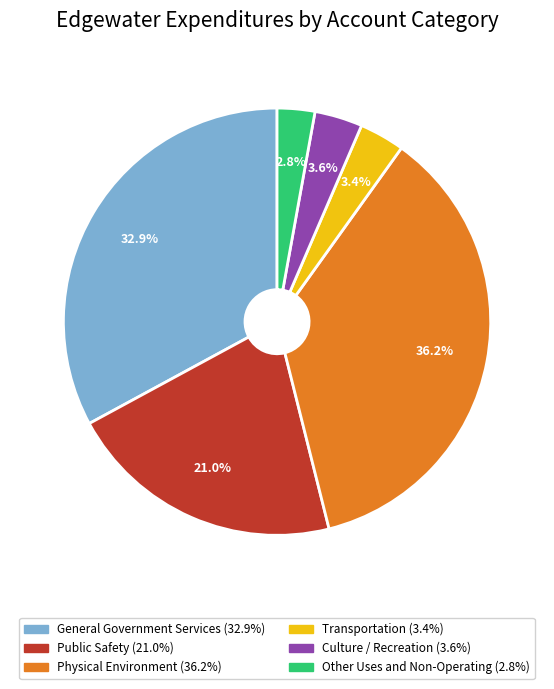

Approximately how many times larger is the value at Public Safety compared to Culture / Recreation?

5.8